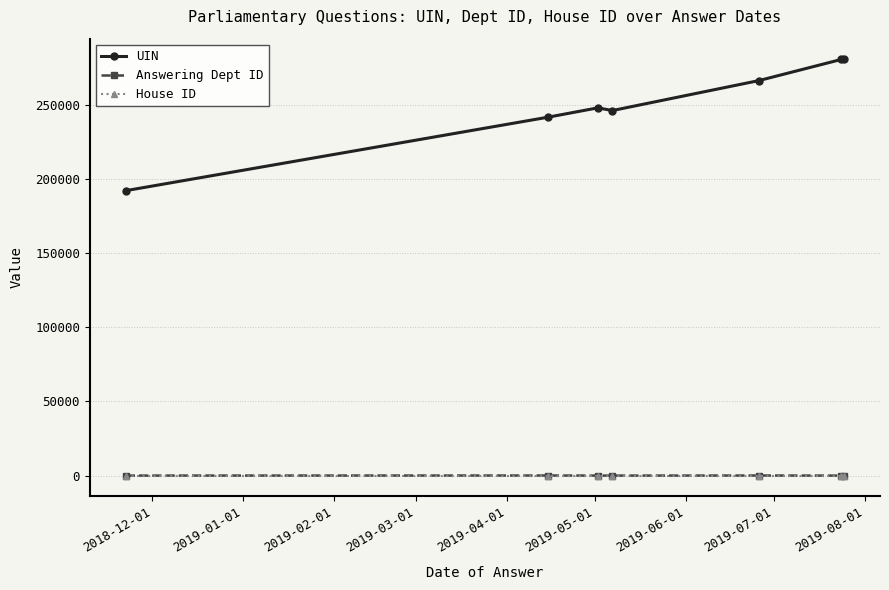

True or false: UIN and Answering Dept ID intersect in this chart.

False